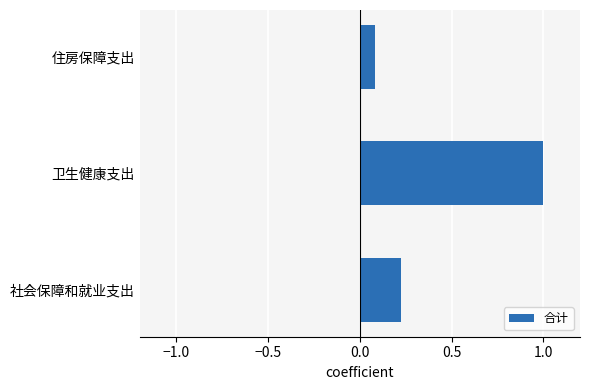

What is the difference between the maximum and minimum values?

0.9